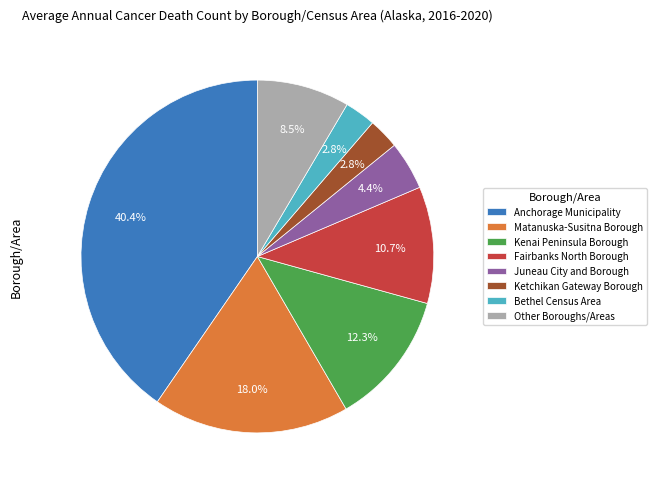

Approximately how many times larger is the value at Fairbanks North Borough compared to Anchorage Municipality?

0.3